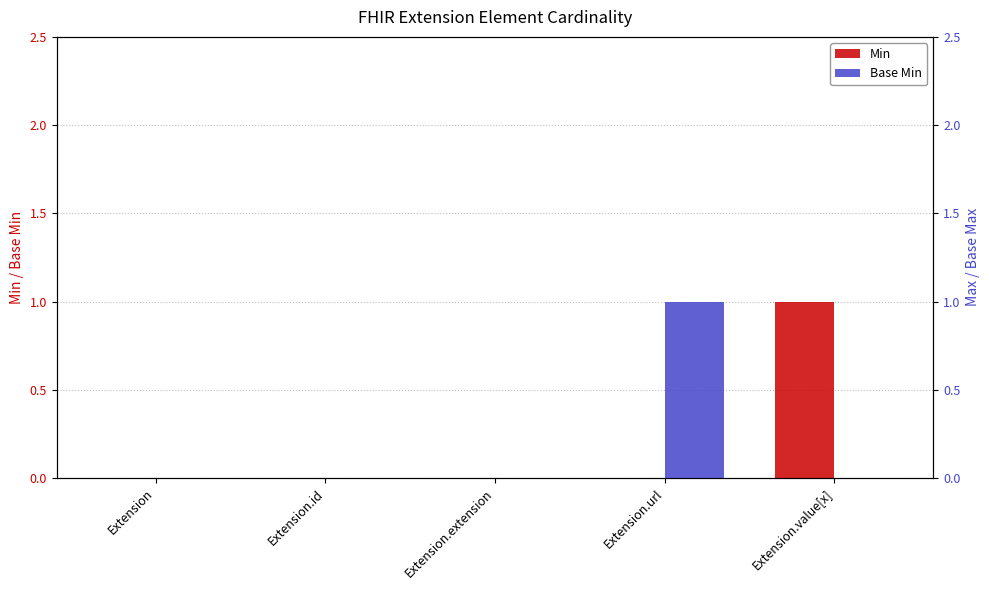

Rank the series by their maximum value, from highest to lowest.

Min, Base Min